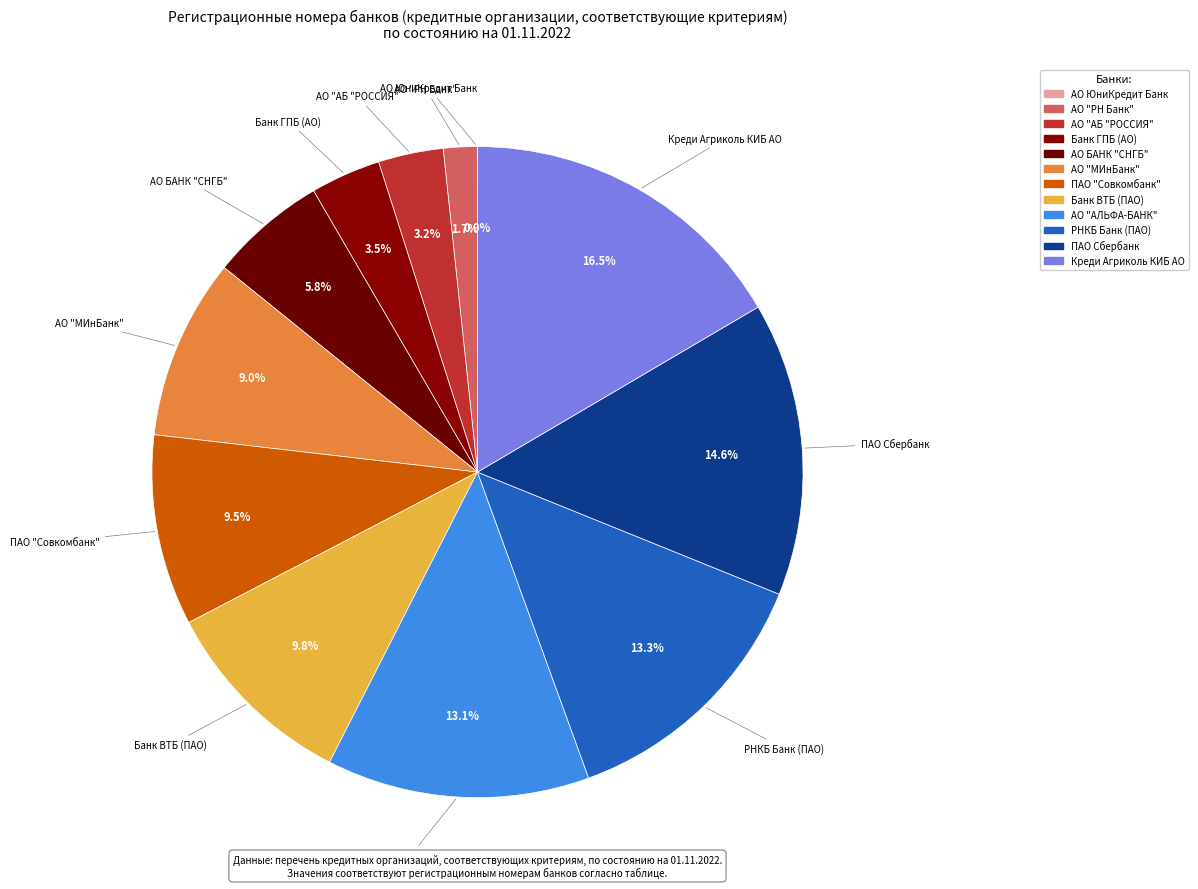

To the nearest percent, what is the difference between the РНКБ Банк (ПАО) and Креди Агриколь КИБ АО slice percentages?

3%